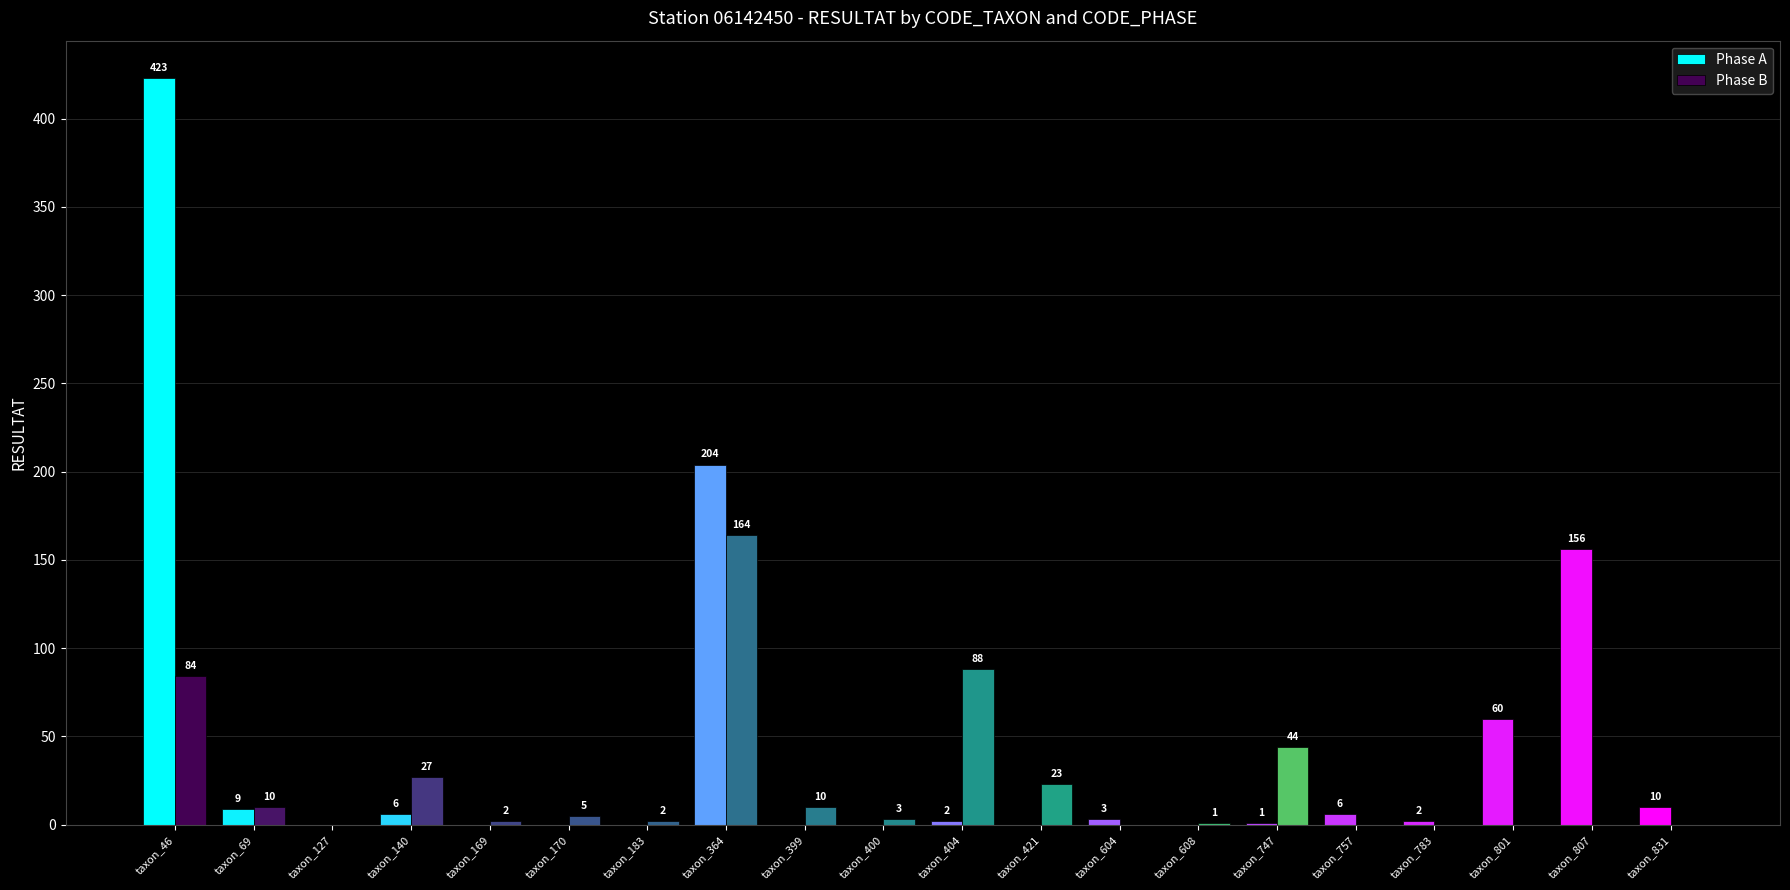

How many groups of bars are there?

20